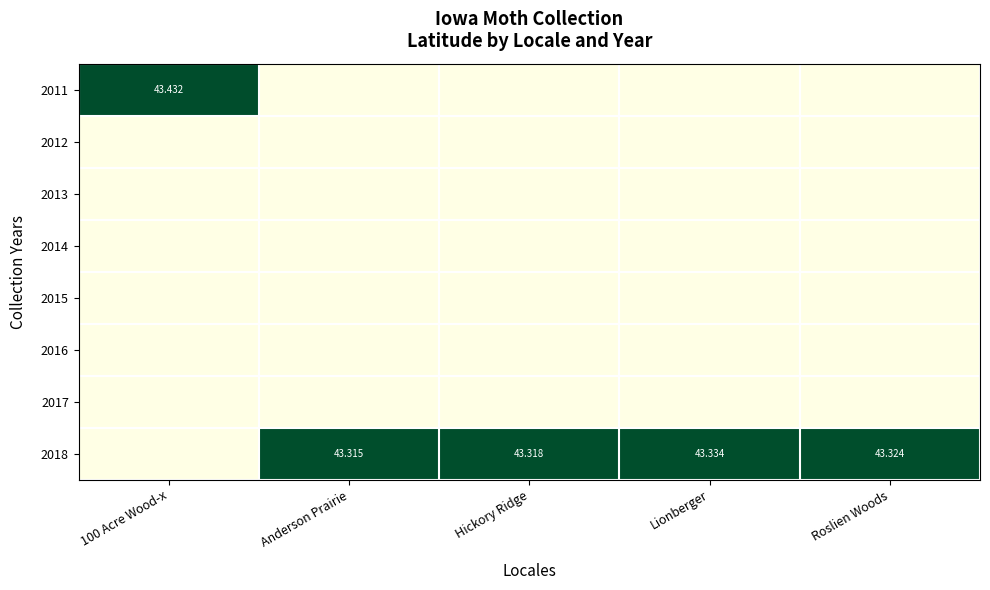

At Lionberger, list the series in order from smallest to largest.

2011, 2012, 2013, 2014, 2015, 2016, 2017, 2018